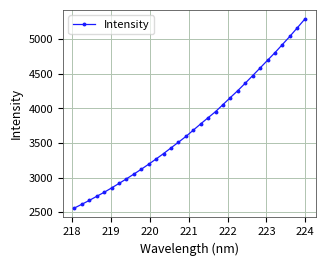

What is the sum of all values?

119703.7